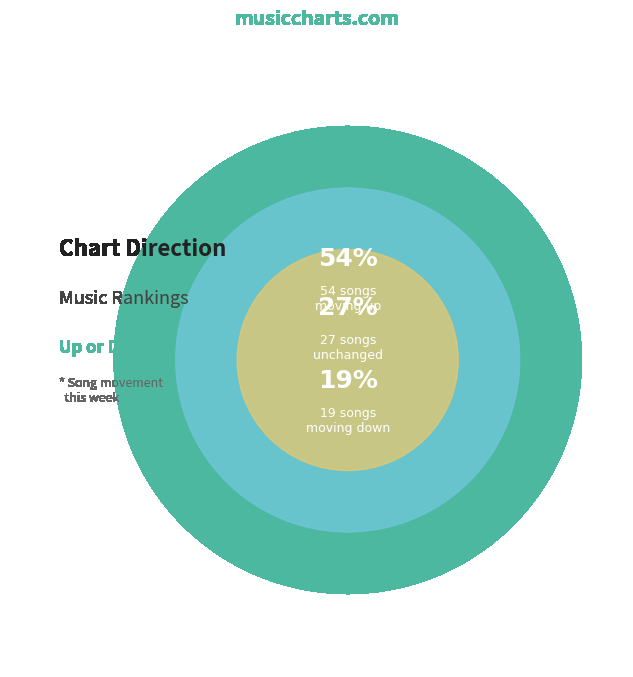

To the nearest percent, what is the combined percentage of up and -?

81%